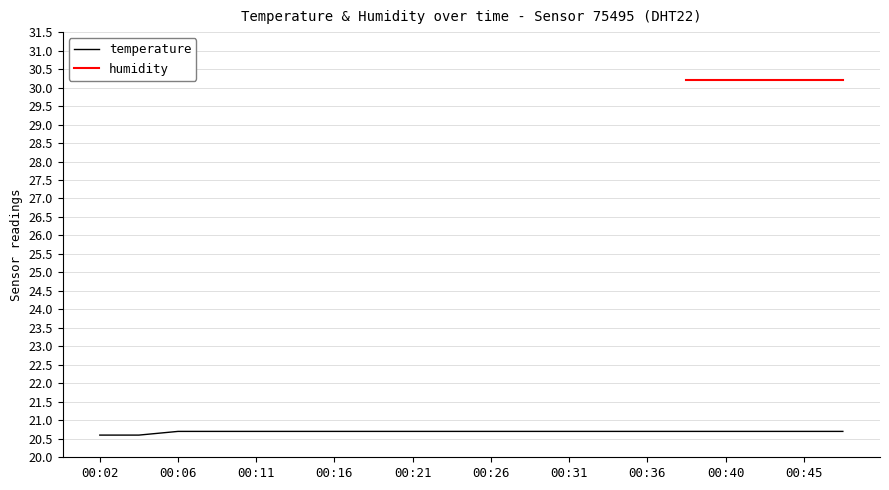

How many categories are shown in the chart?

20